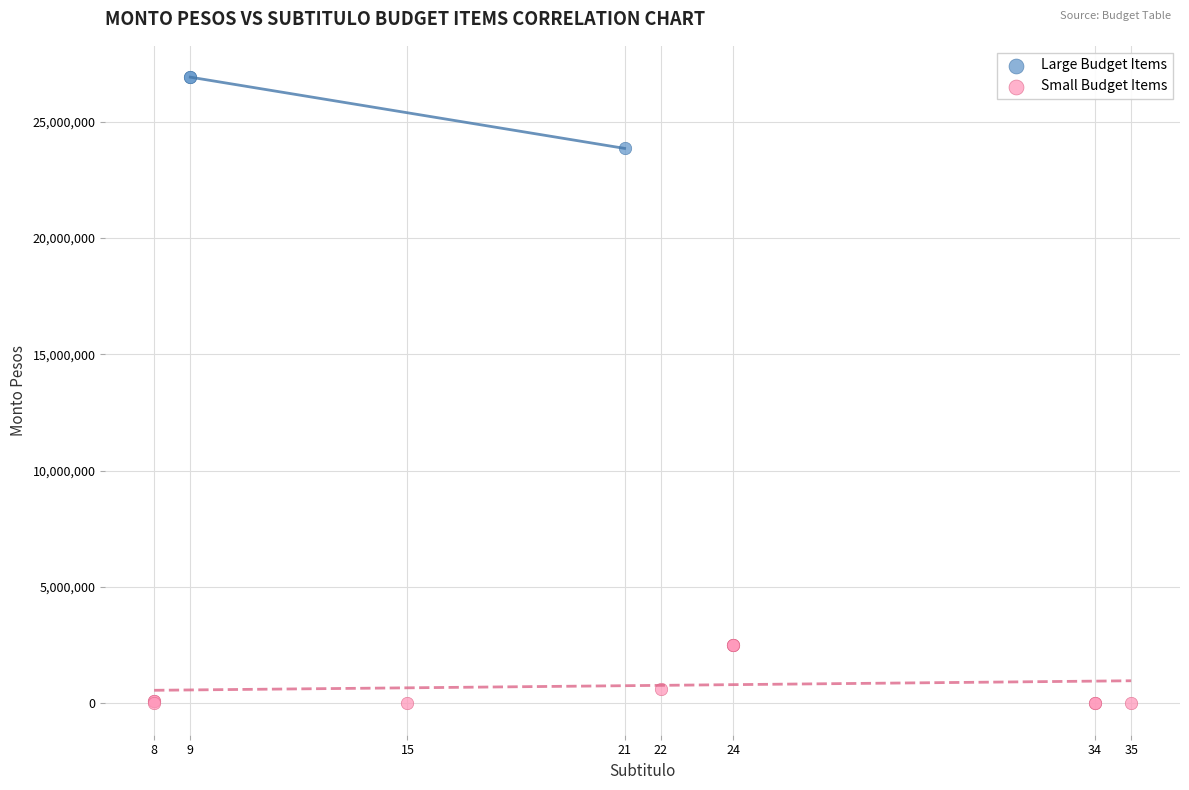

Which series contains the lowest Y value?

Small Budget Items